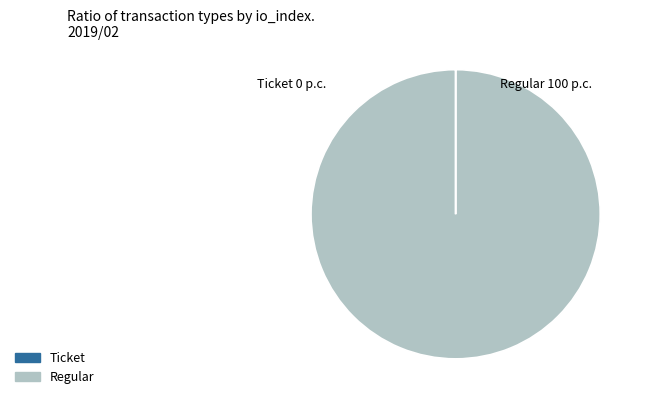

Does Regular represent more than half of the total?

Yes